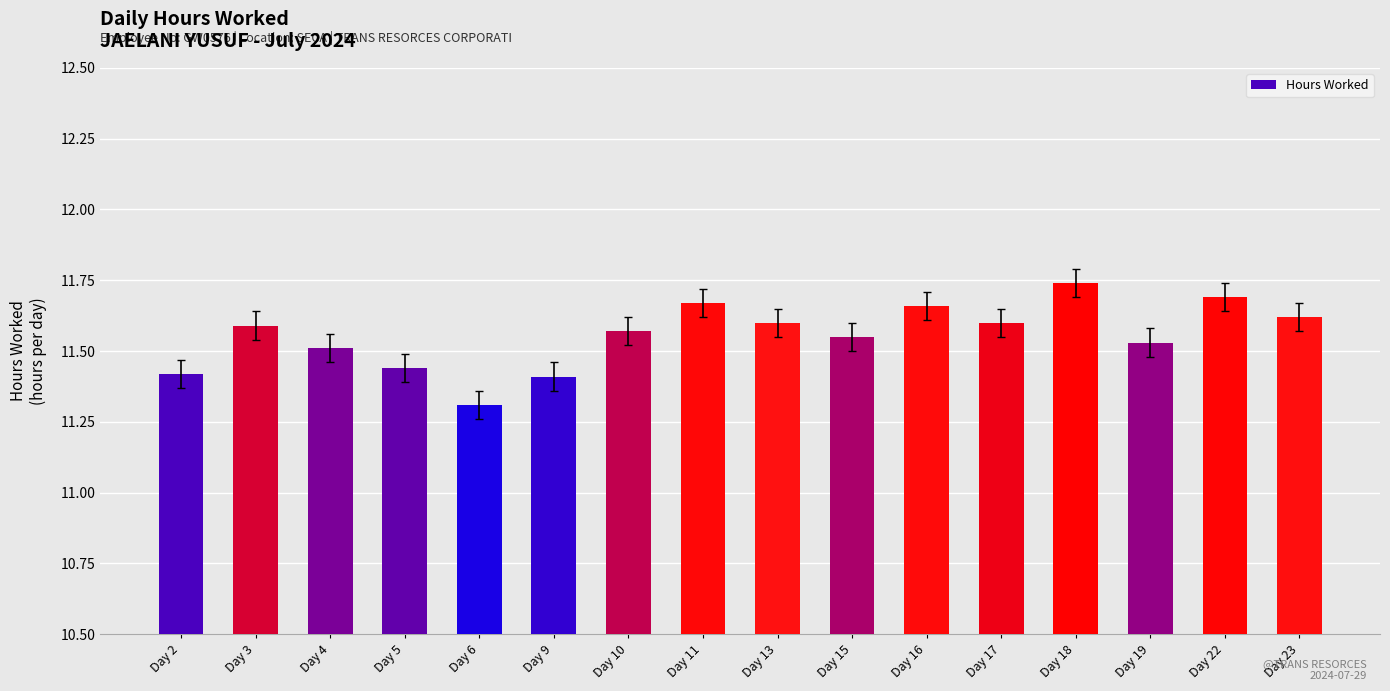

True or false: the data shows 11.6 at Day 10.

True